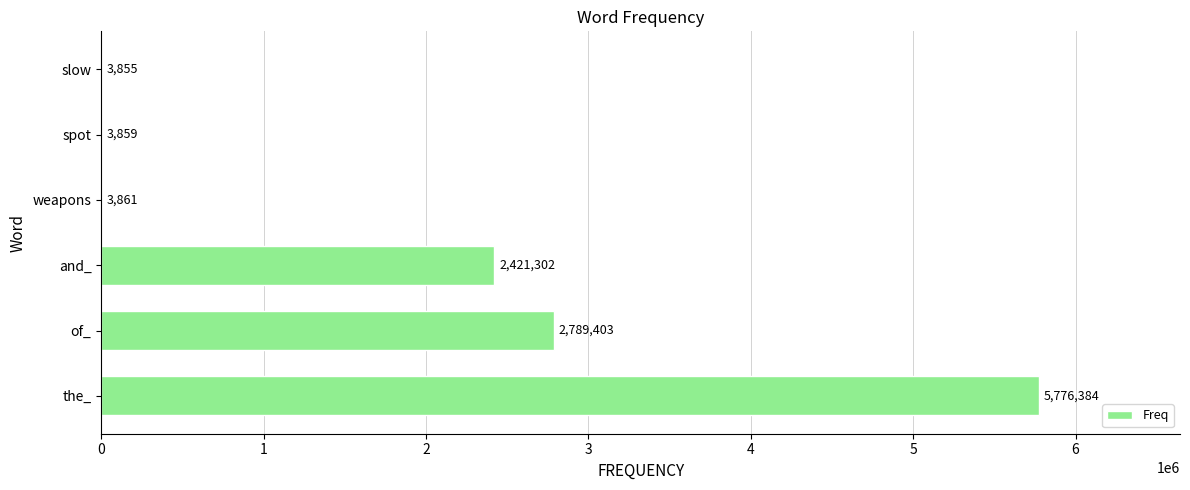

What is the maximum value shown in the chart?

5776384